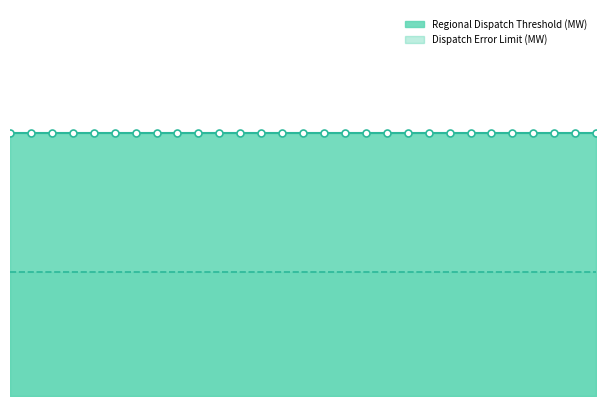

Reading right to left, extract all data points from this chart.

Regional Dispatch Threshold (MW): 2024-03-01=17	2024-02-01=17	2024-01-01=17	2023-12-01=17	2023-11-01=17	2023-10-01=17	2023-09-01=17	2023-08-01=17	2023-07-01=17	2023-06-01=17	2023-05-01=17	2023-04-01=17	2023-03-01=17	2023-02-01=17	2022-01-01=17	2022-12-01=17	2022-11-01=17	2022-10-01=17	2022-09-01=17	2022-08-01=17	2022-07-01=17	2022-06-01=17	2022-05-01=17	2022-04-01=17	2022-03-01=17	2022-02-01=17	2022-01-01=17	2021-12-01=17	2021-10-24=17
Dispatch Error Limit (MW): 2024-03-01=8	2024-02-01=8	2024-01-01=8	2023-12-01=8	2023-11-01=8	2023-10-01=8	2023-09-01=8	2023-08-01=8	2023-07-01=8	2023-06-01=8	2023-05-01=8	2023-04-01=8	2023-03-01=8	2023-02-01=8	2022-01-01=8	2022-12-01=8	2022-11-01=8	2022-10-01=8	2022-09-01=8	2022-08-01=8	2022-07-01=8	2022-06-01=8	2022-05-01=8	2022-04-01=8	2022-03-01=8	2022-02-01=8	2022-01-01=8	2021-12-01=8	2021-10-24=8